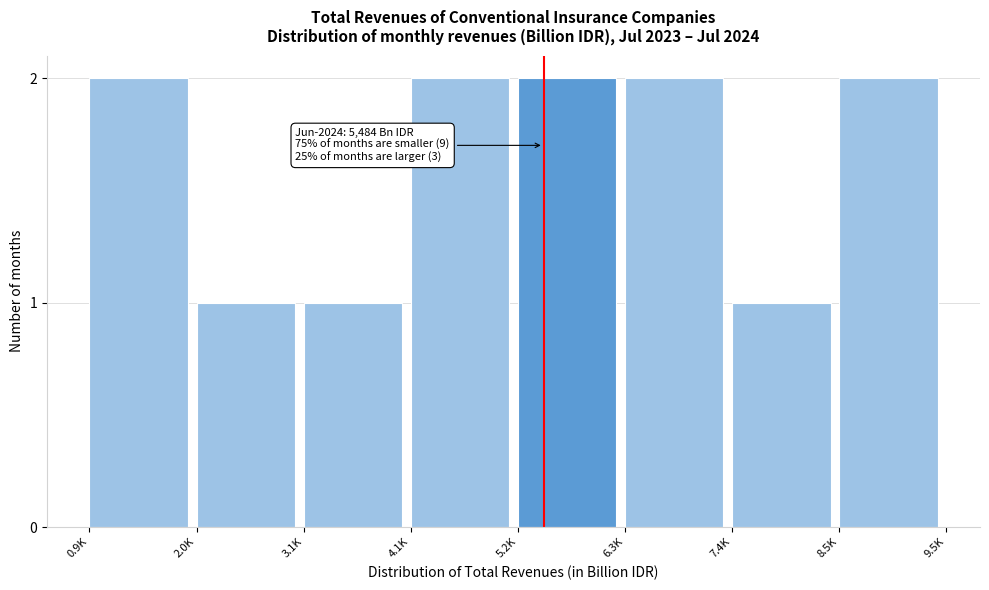

Reading left to right, list all the values displayed in this chart.

0.9K=2	2.0K=1	3.1K=1	4.1K=2	5.2K=2	6.3K=2	7.4K=1	8.5K=2